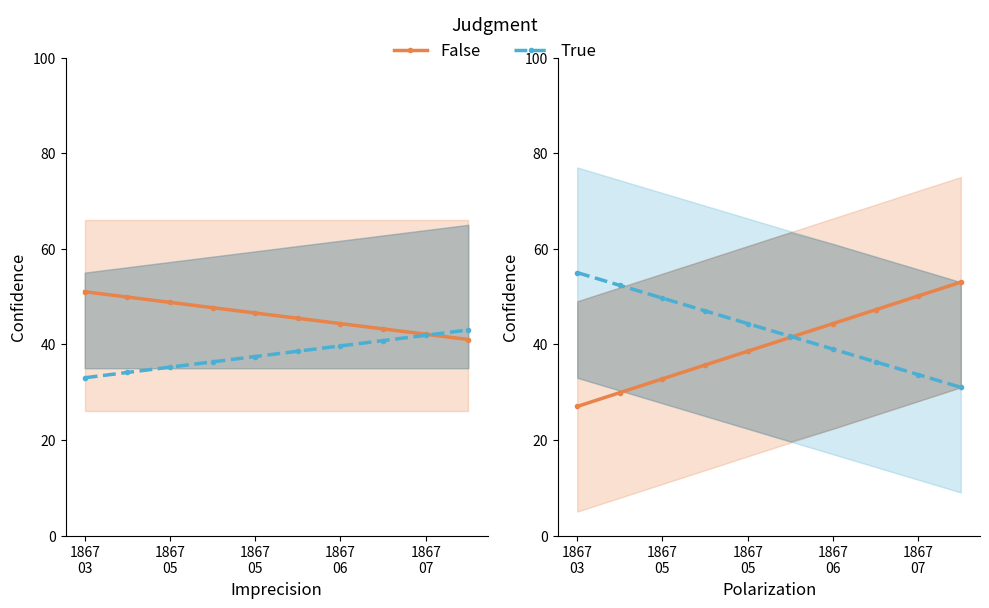

How many lines are shown in the chart?

2